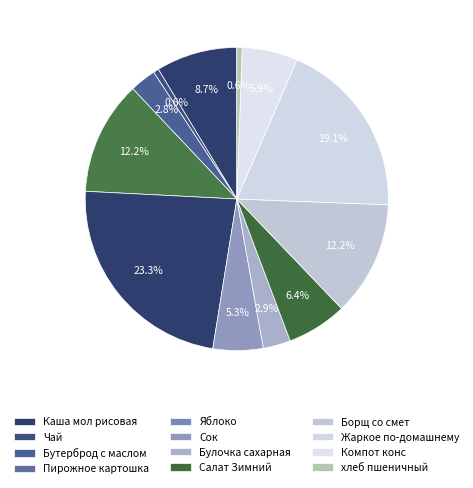

Count the number of slices in the pie.

12